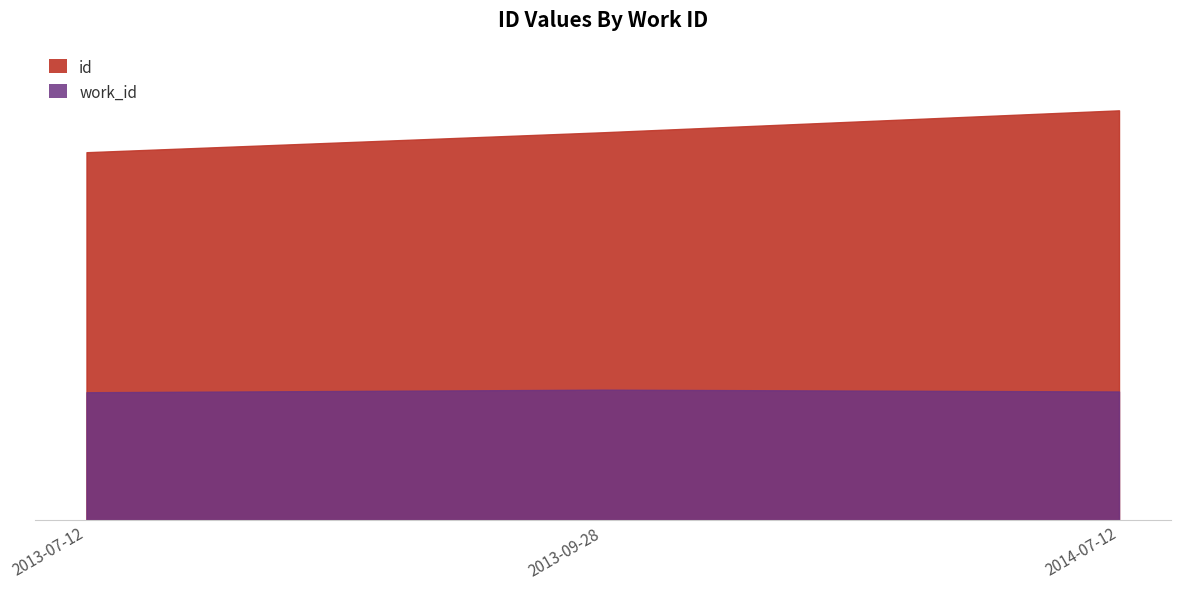

How many data points in id are less than 22878?

1